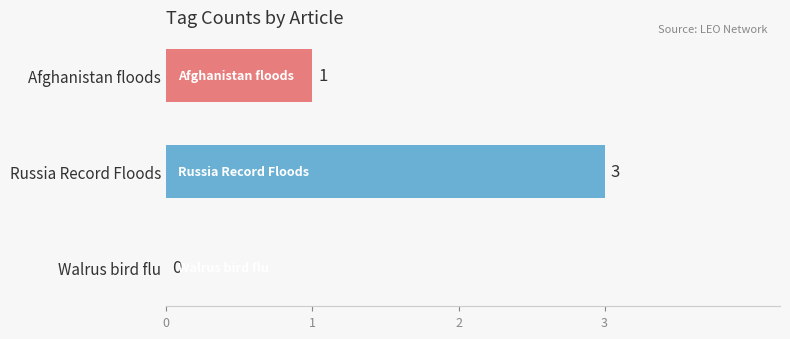

Which category has the highest value across all series?

Russia Record Floods